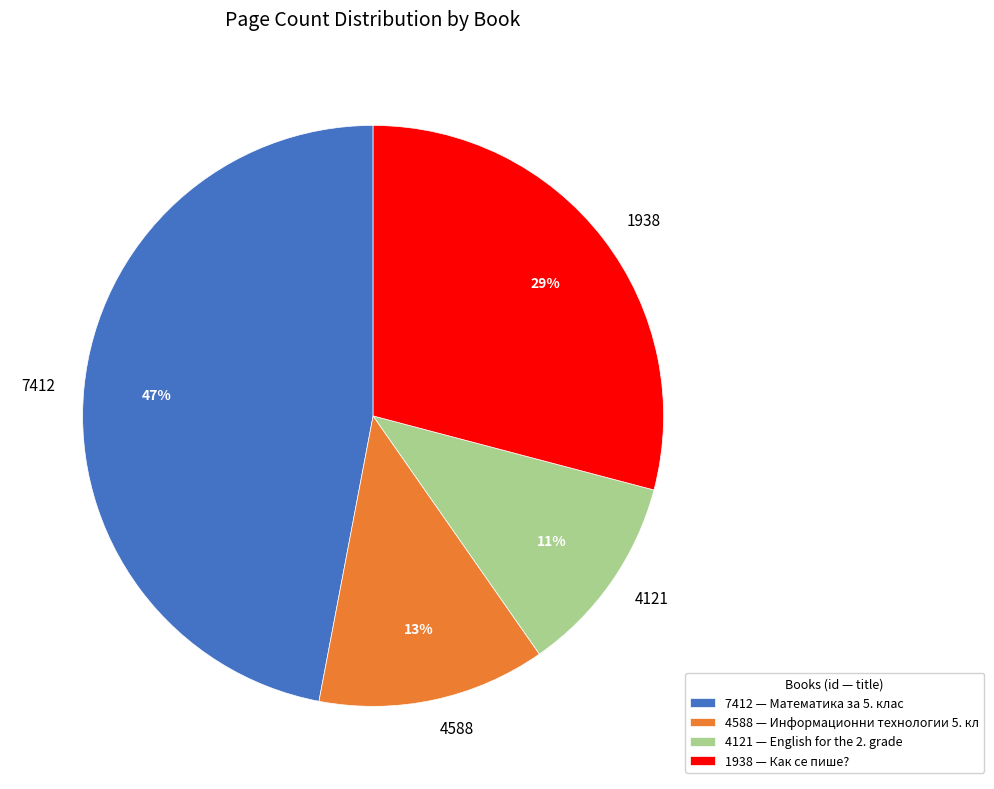

To the nearest percent, what is the combined percentage of 4588 and 4121?

24%